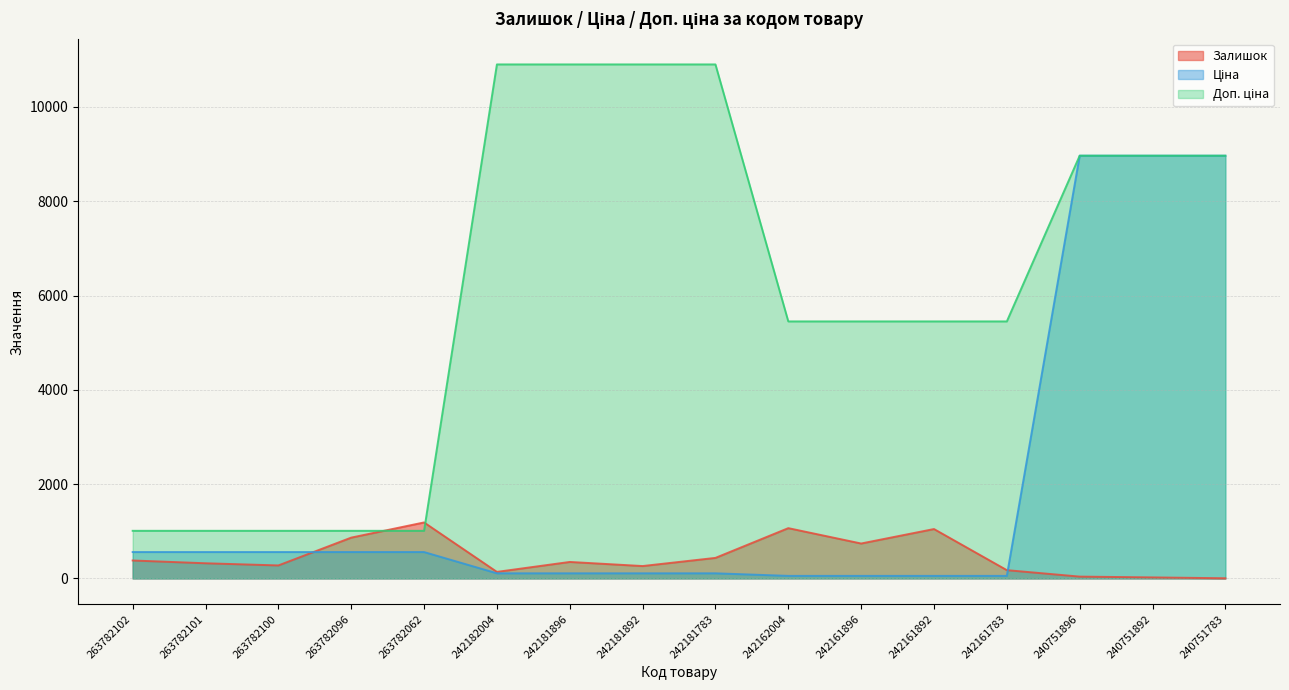

What is the sum of all Ціна values?

30354.2